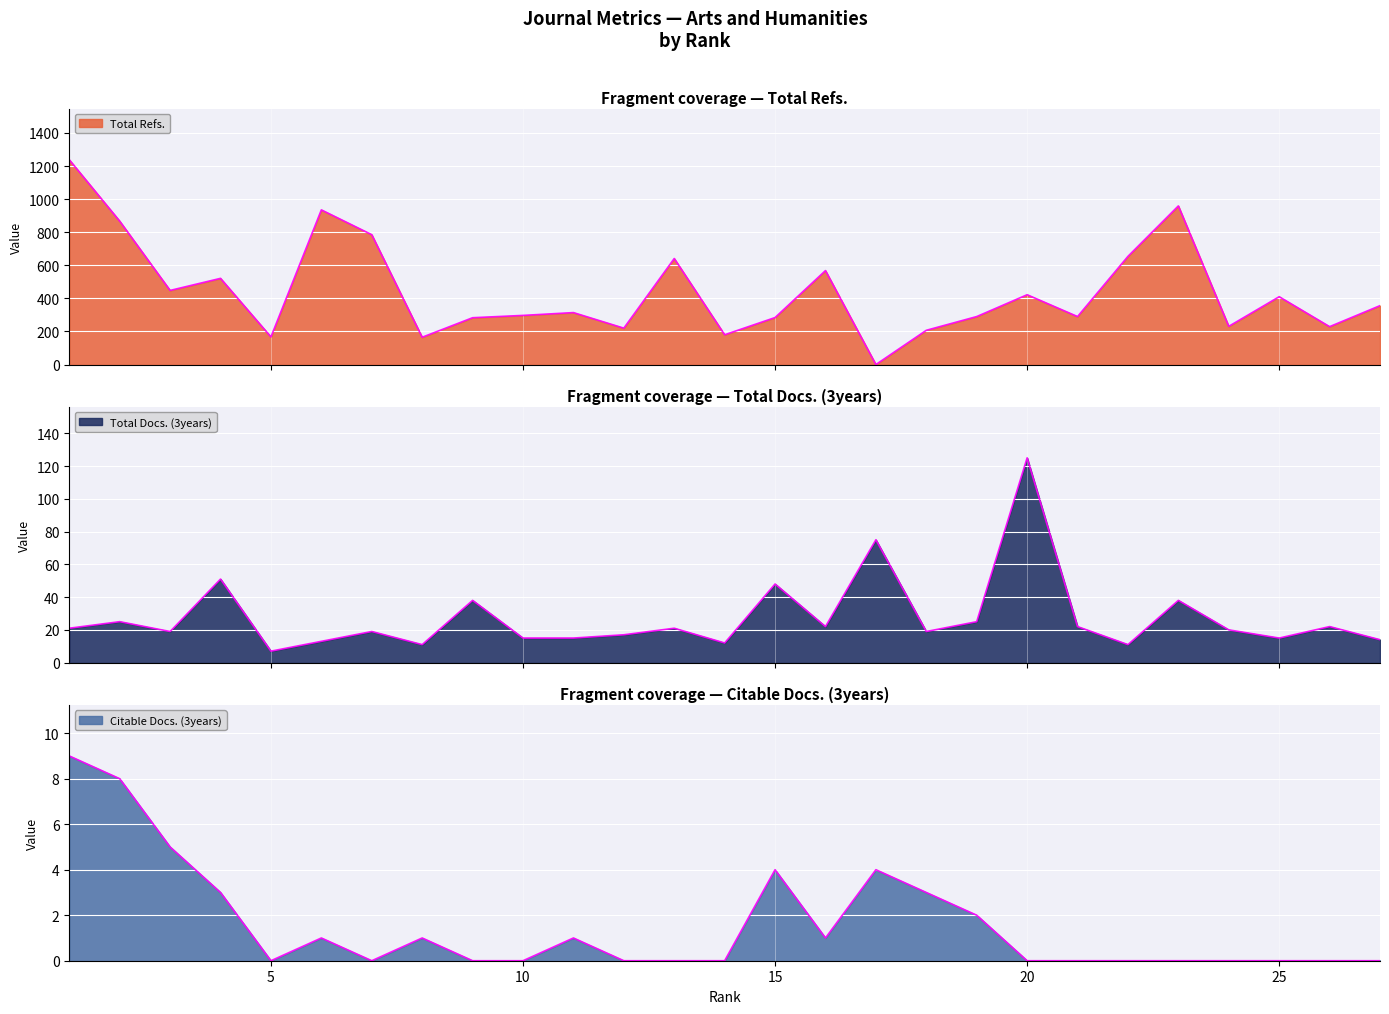

Which series has the largest total across all categories?

Total Refs.